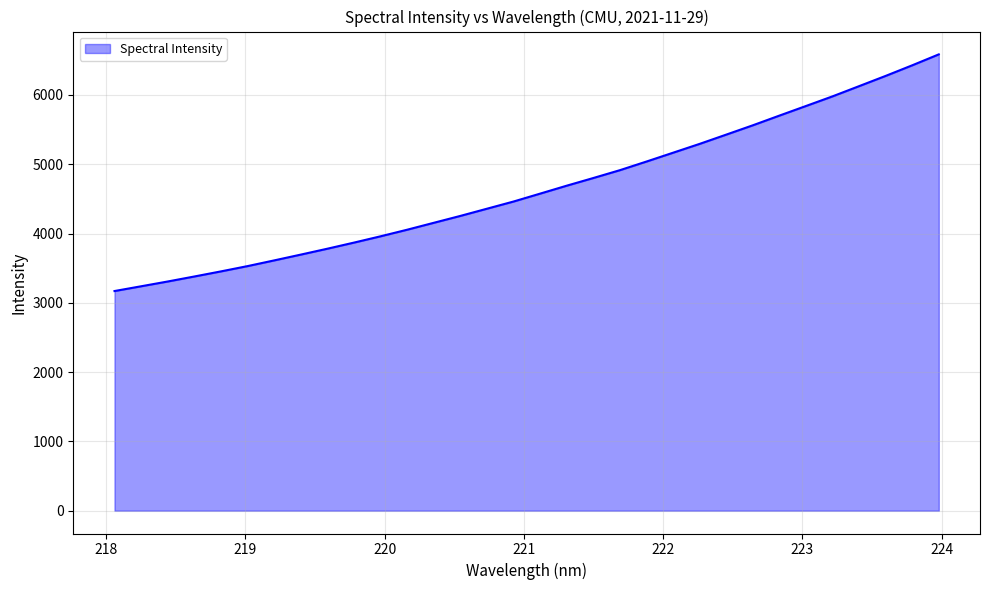

Does the chart display data point markers on the line(s)?

No